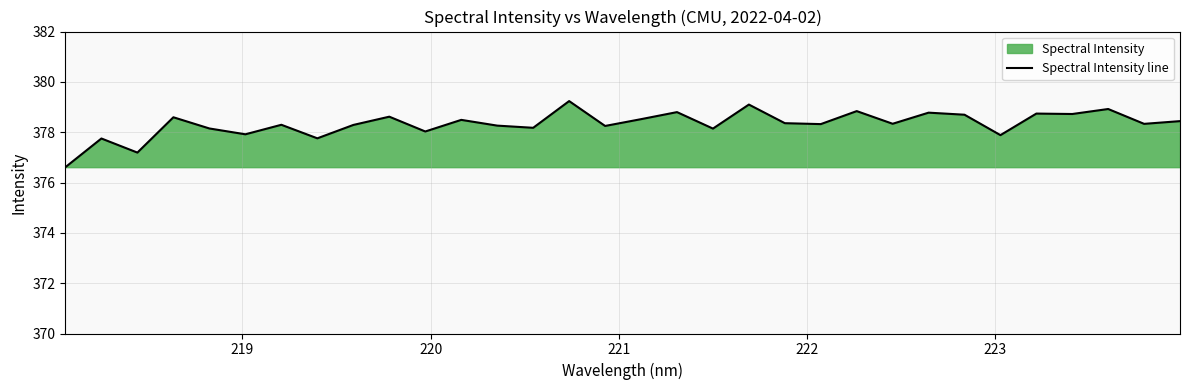

What is the smallest value displayed?

376.6